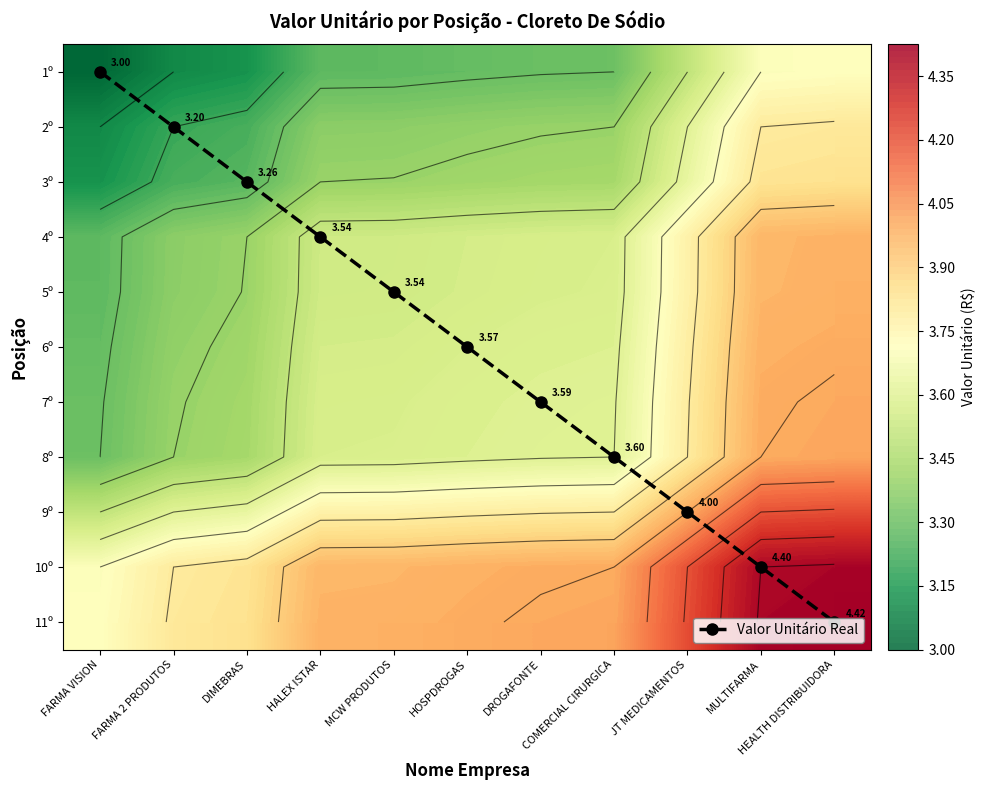

Rank the categories by 5º value from highest to lowest.

HEALTH DISTRIBUIDORA, MULTIFARMA, JT MEDICAMENTOS, COMERCIAL CIRURGICA, DROGAFONTE, HOSPDROGAS, MCW PRODUTOS, HALEX ISTAR, DIMEBRAS, FARMA 2 PRODUTOS, FARMA VISION